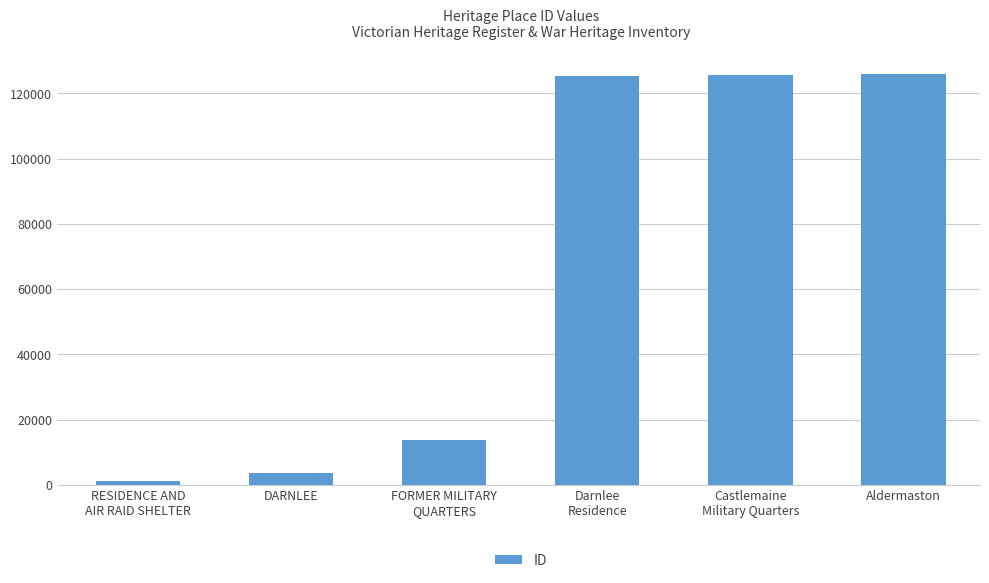

What is the ratio of the value at Aldermaston to the value at DARNLEE?

35.3